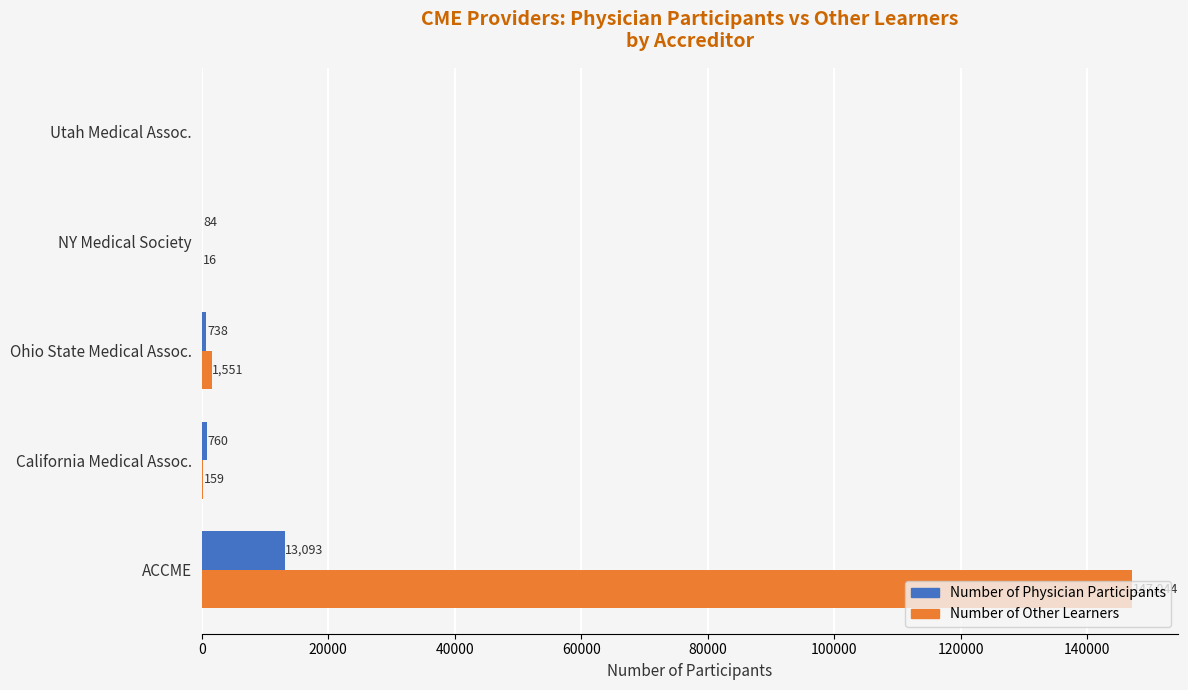

How many positive values does the Number of Physician Participants series have?

4